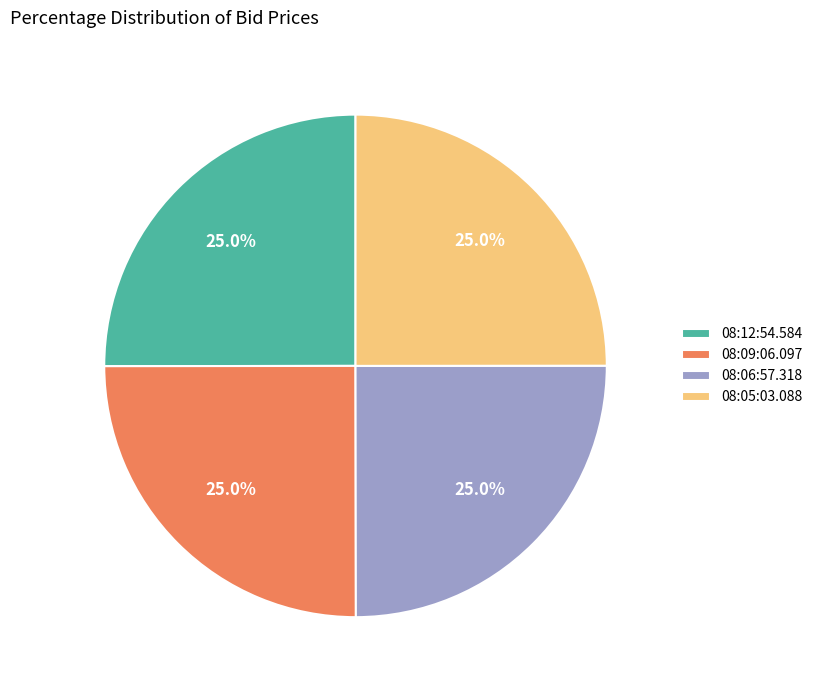

What is the total percentage of 08:05:03.088 and 08:09:06.097?

50.0%